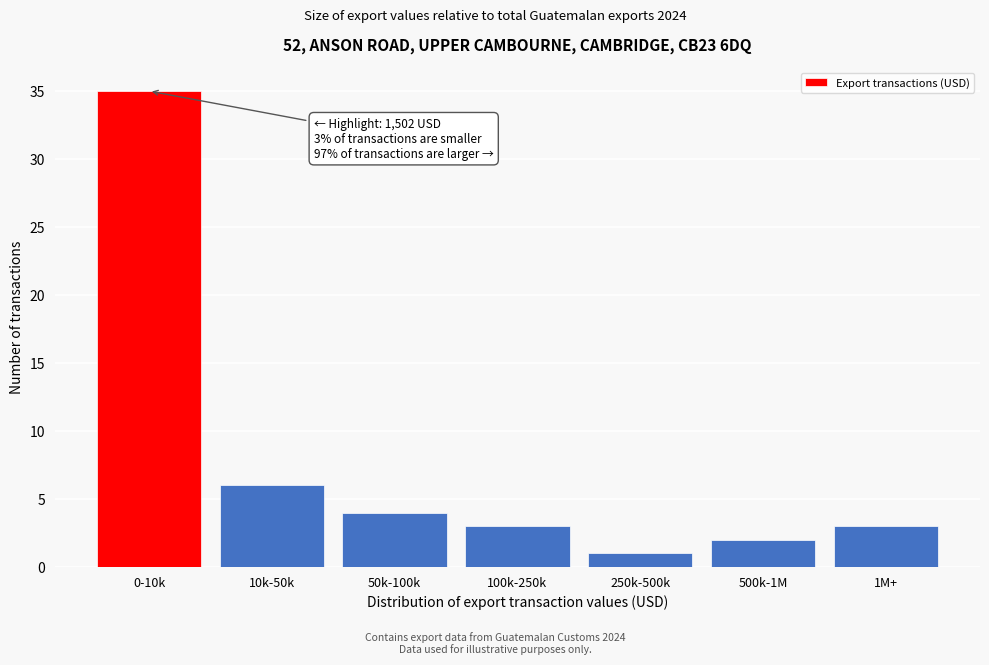

Reading left to right, what are all the values shown in this chart?

35	6	4	3	1	2	3